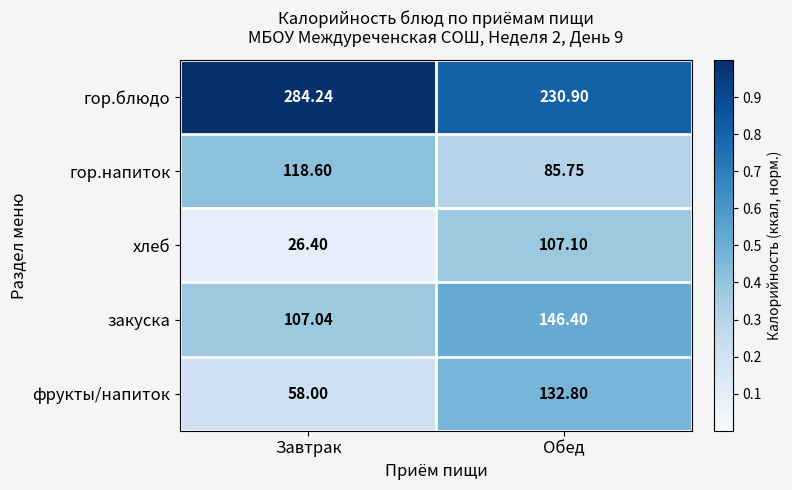

Rank the series by their maximum value, from lowest to highest.

хлеб, гор.напиток, фрукты/напиток, закуска, гор.блюдо